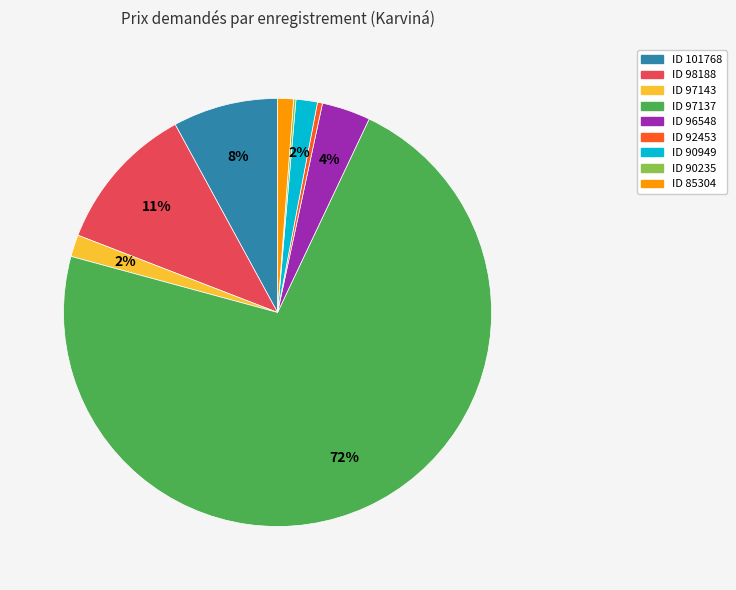

Is there a majority slice in this chart?

Yes